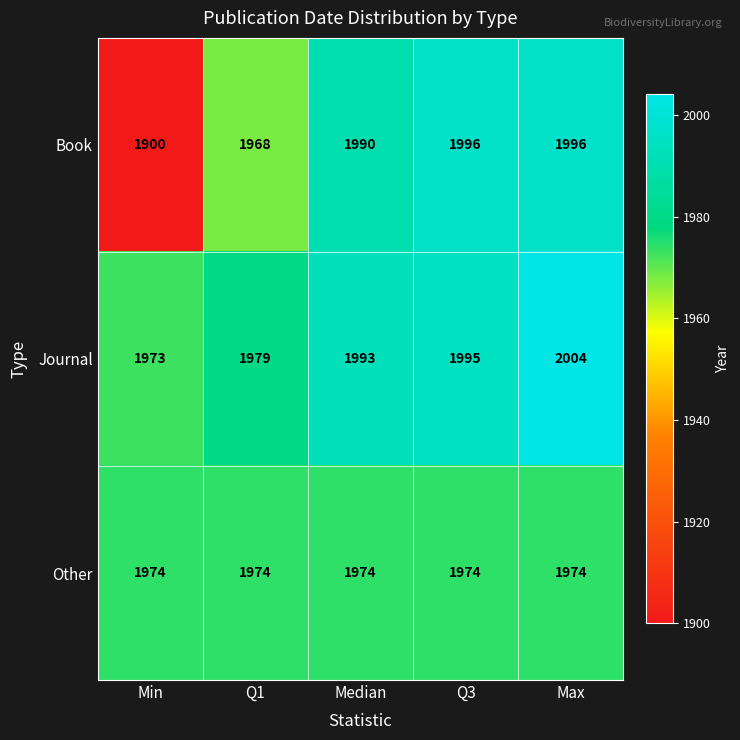

Count the number of categories in the chart.

5